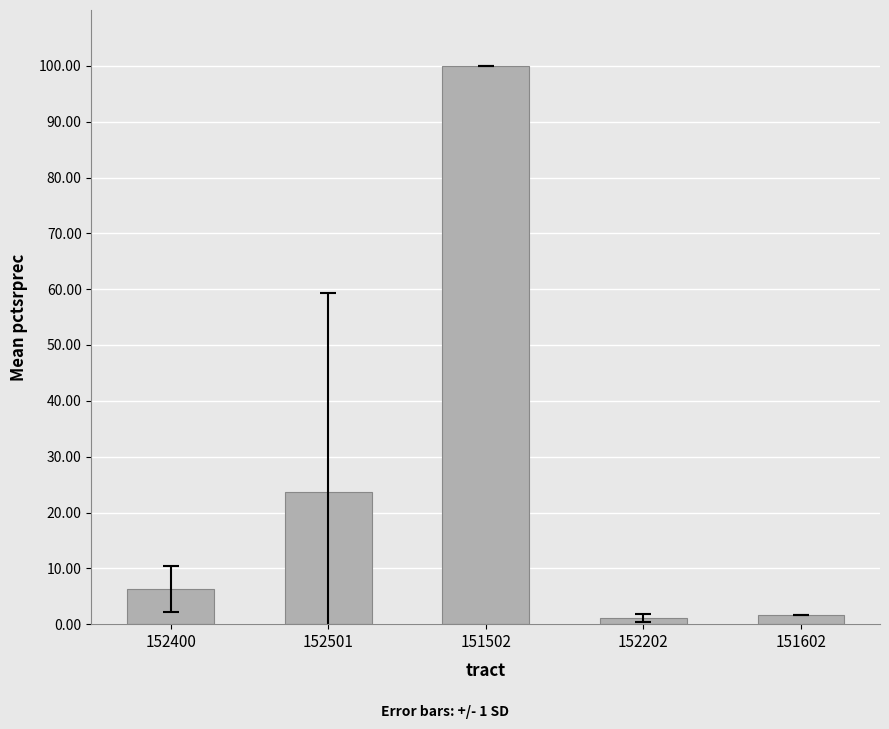

What is the value of the 1st bar from the left?

6.2